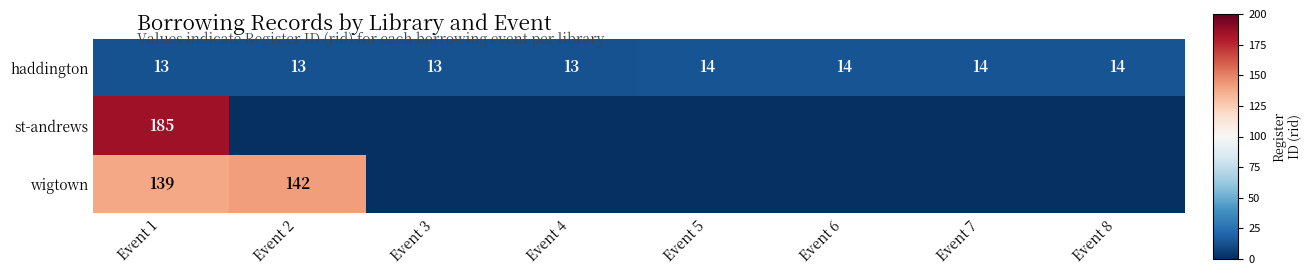

What is the difference between the maximum and minimum values in the haddington series?

1